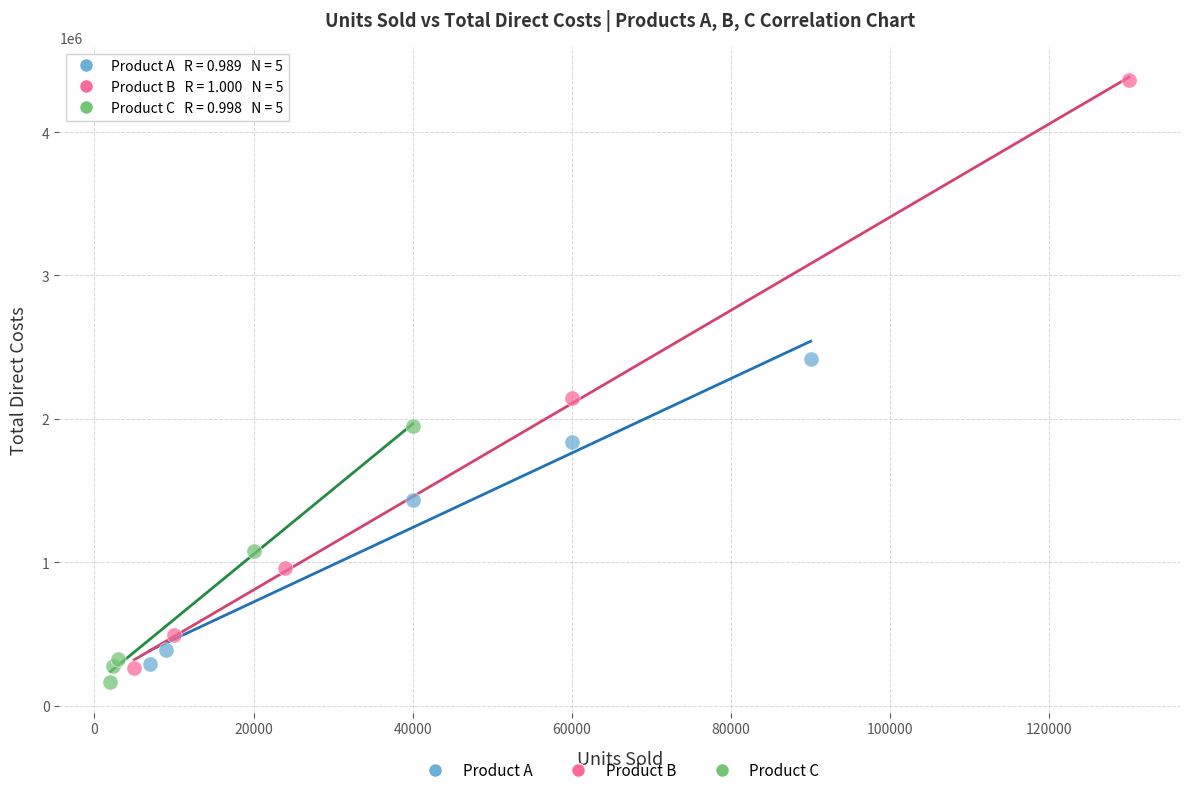

Which series contains the highest Y value?

Product B